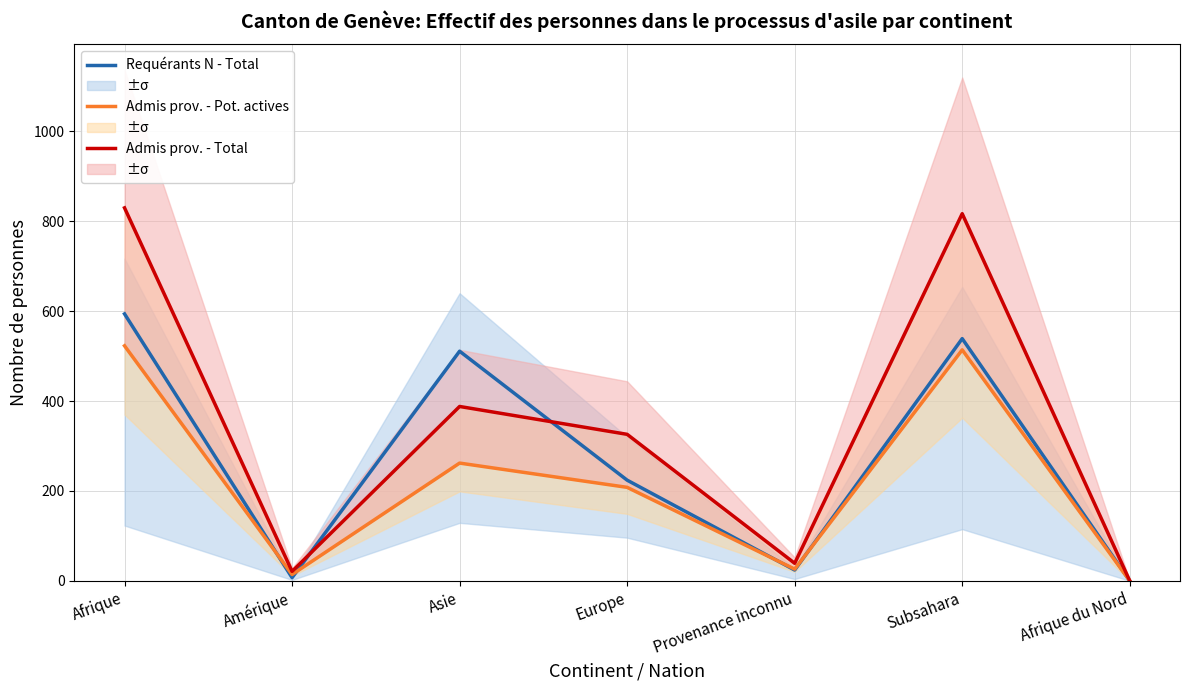

True or false: Requérants N - Total has a value of 224 at Europe.

True